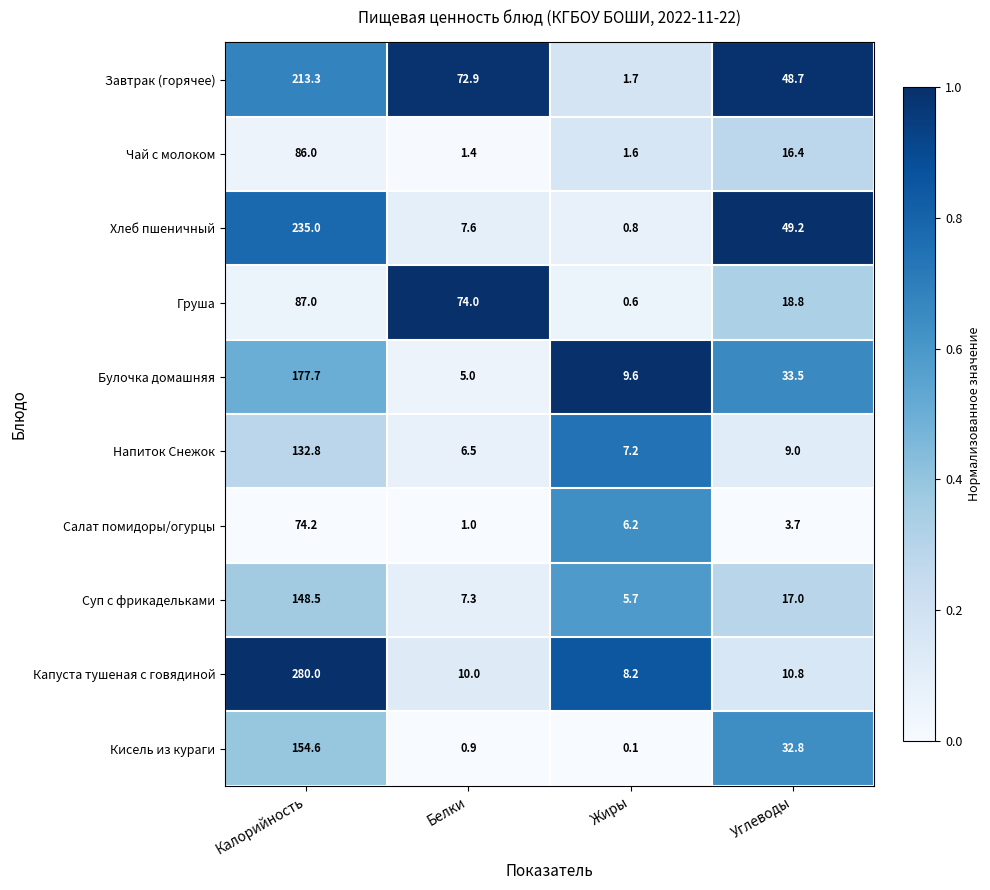

What is the sum of all Кисель из кураги values?

188.4